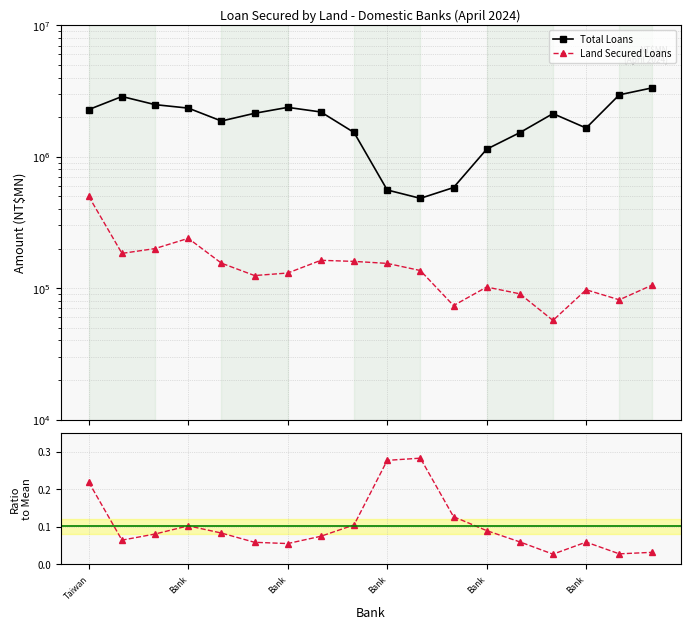

What is the value of the Land Secured Loans point at the 13th from the left?

101912.0